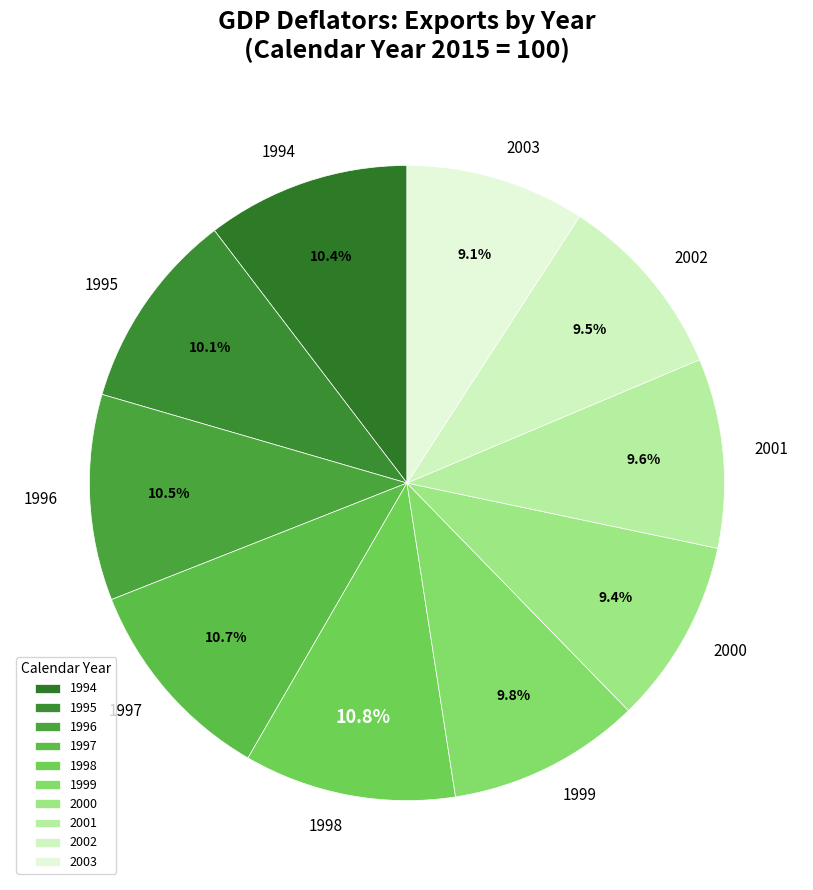

Which has a higher value, 1998 or 2003?

1998